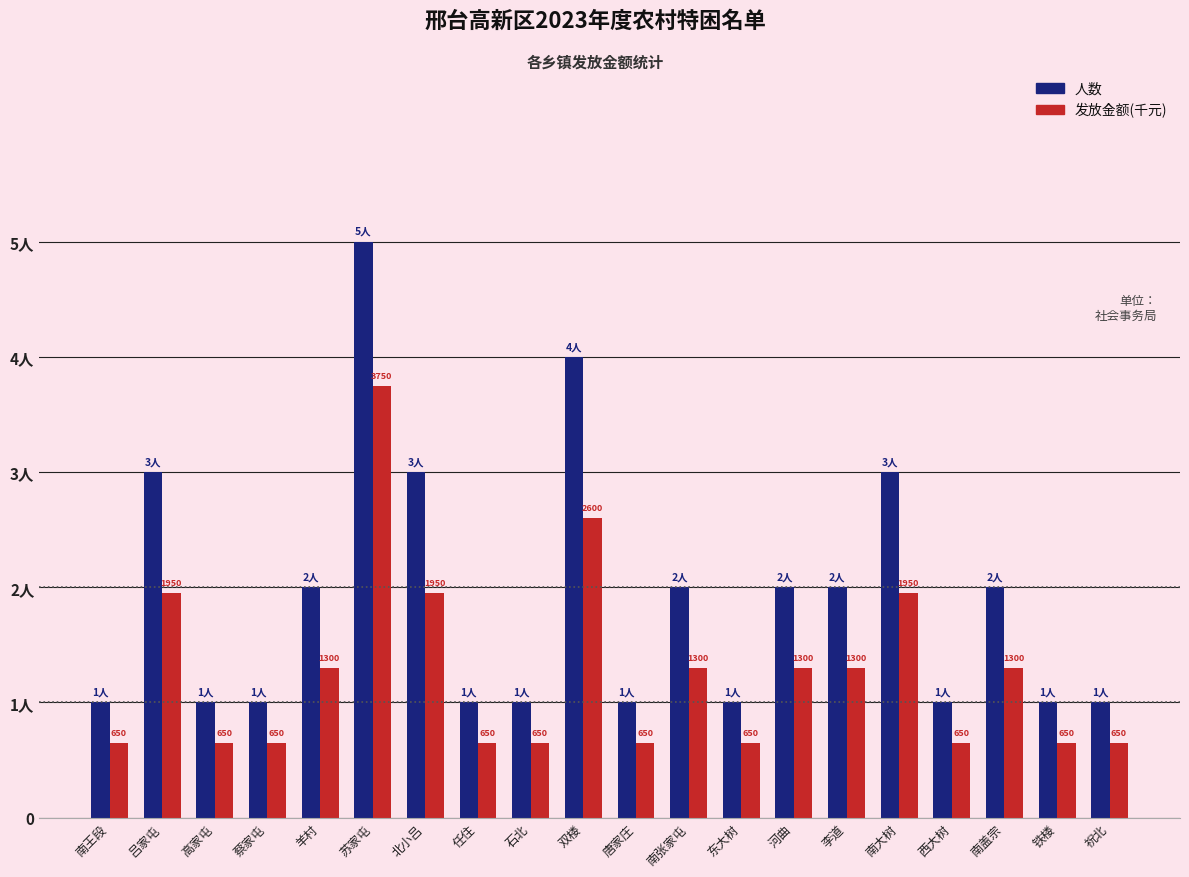

Are the bars horizontal?

No